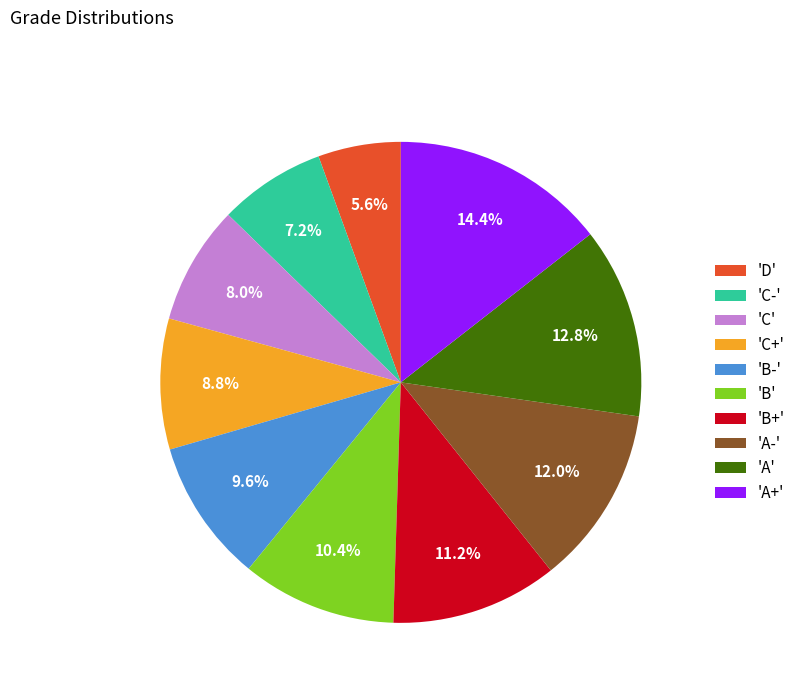

Rank the categories by value from lowest to highest.

'D', 'C-', 'C', 'C+', 'B-', 'B', 'B+', 'A-', 'A', 'A+'